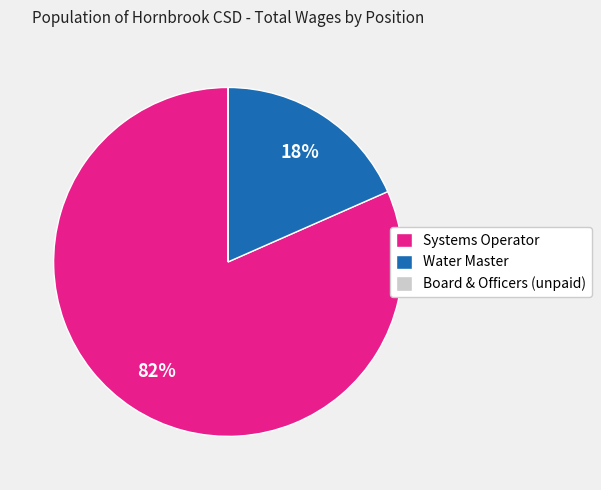

To the nearest percent, what is the difference between the largest and smallest slice percentages?

82%